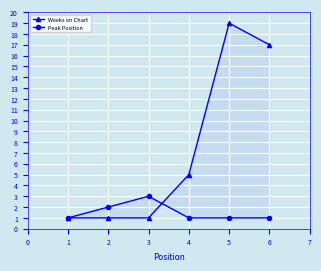

The value of Weeks on Chart at 3 is 0. True or false?

False